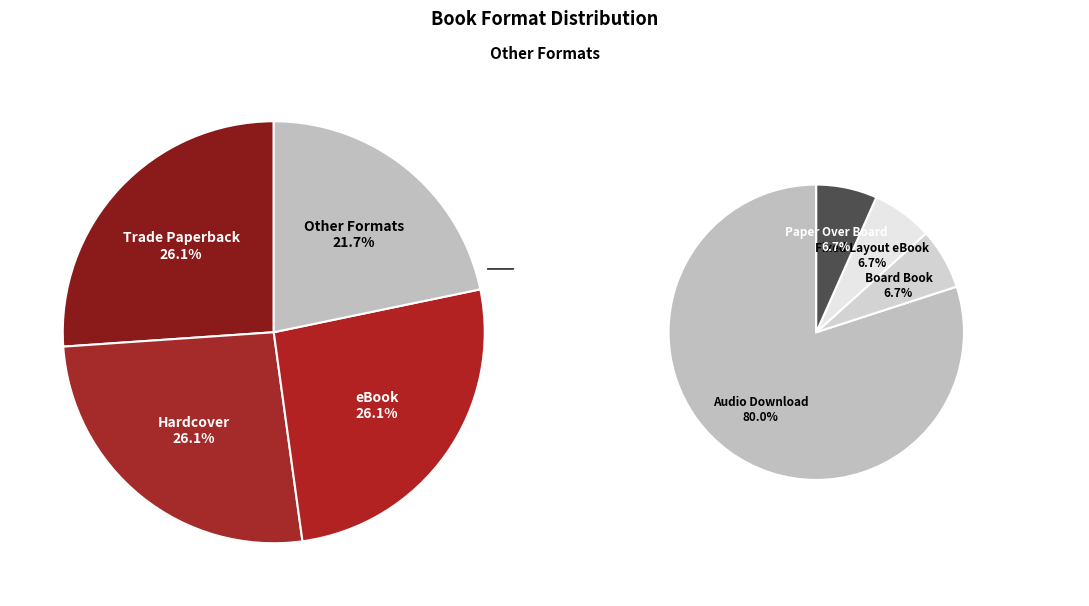

To the nearest percent, what portion does Board Book represent?

1%